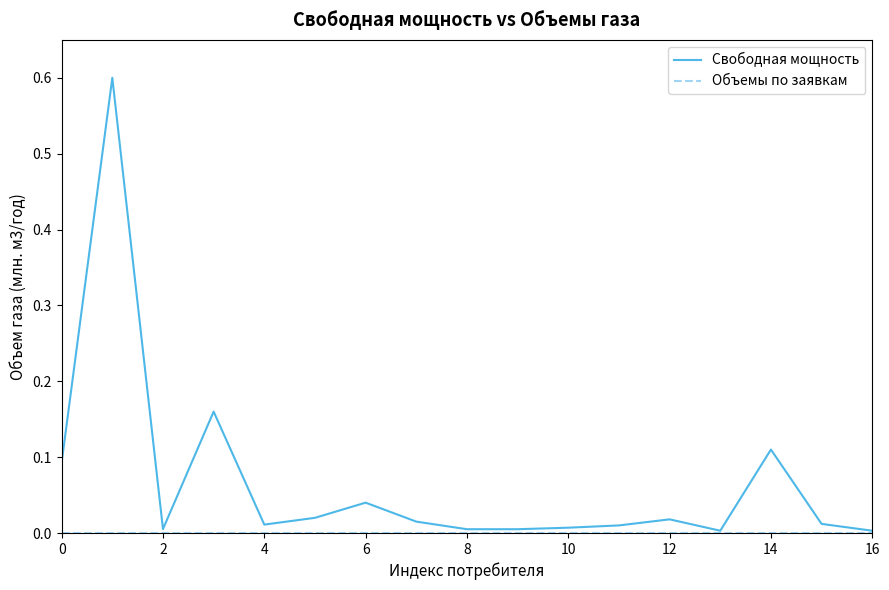

What is the greatest value displayed?

0.6